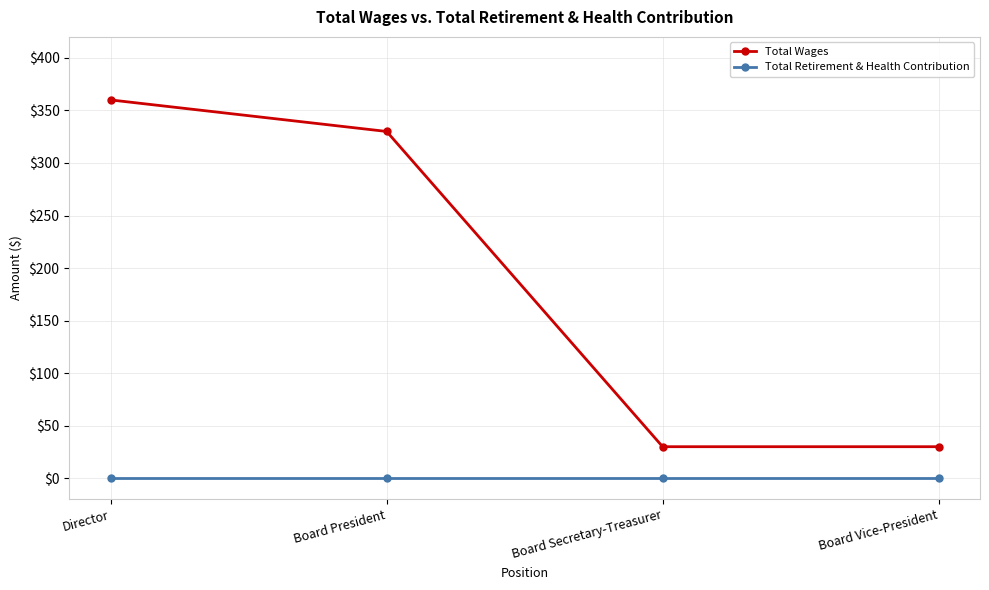

What is the difference between the second highest and minimum values in the Total Wages series?

300